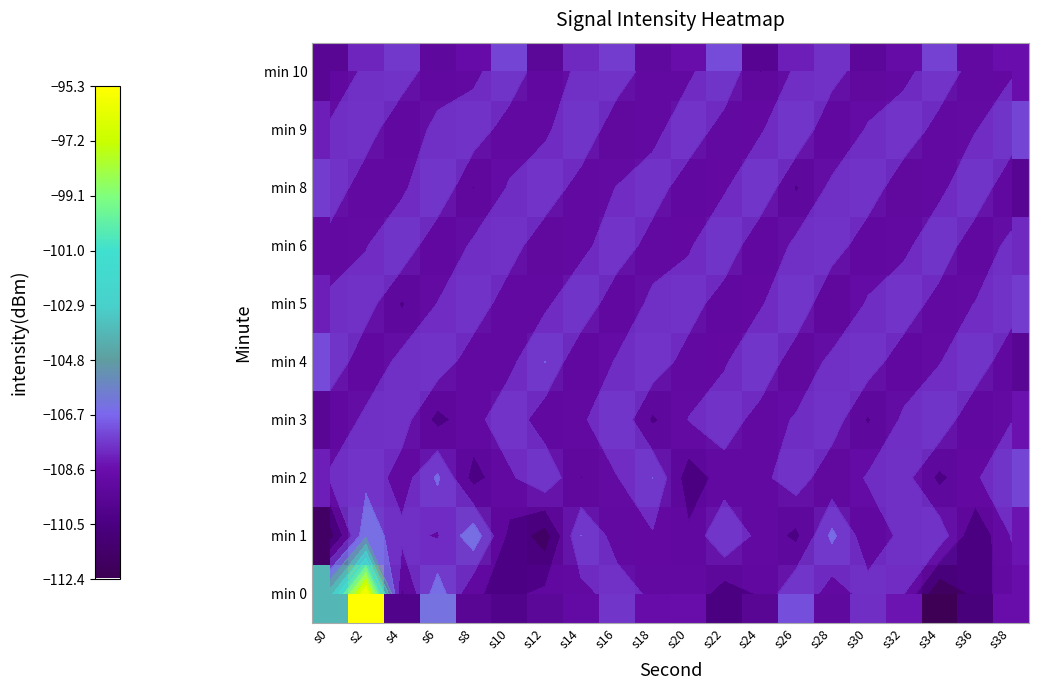

How many data points in min 3 are above -108?

6